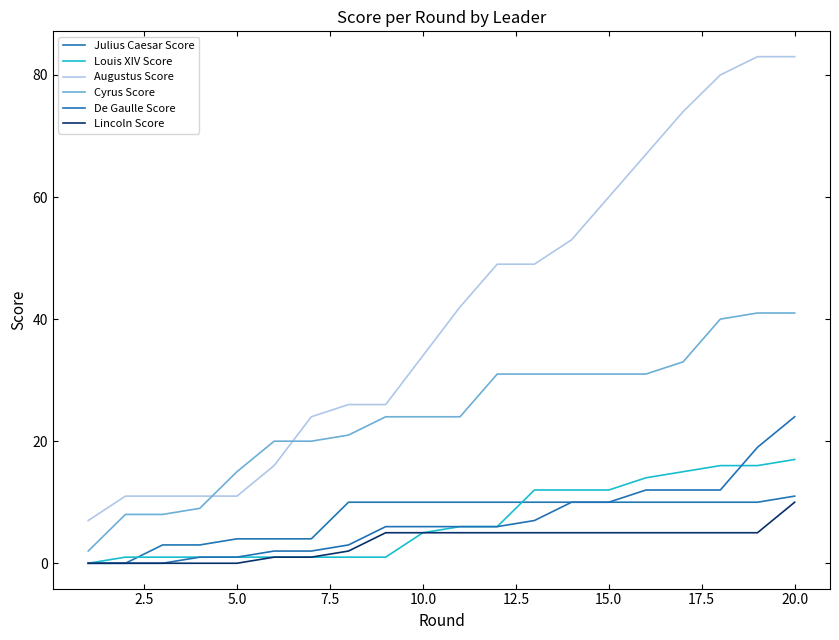

Is this an area chart (filled region under the line)?

No